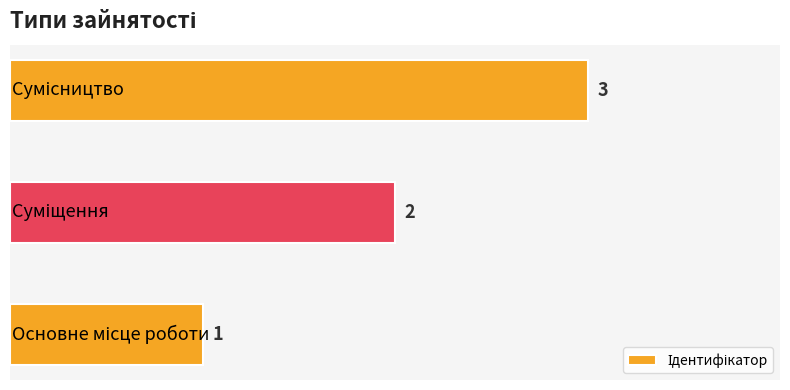

What is the sum of all values?

6